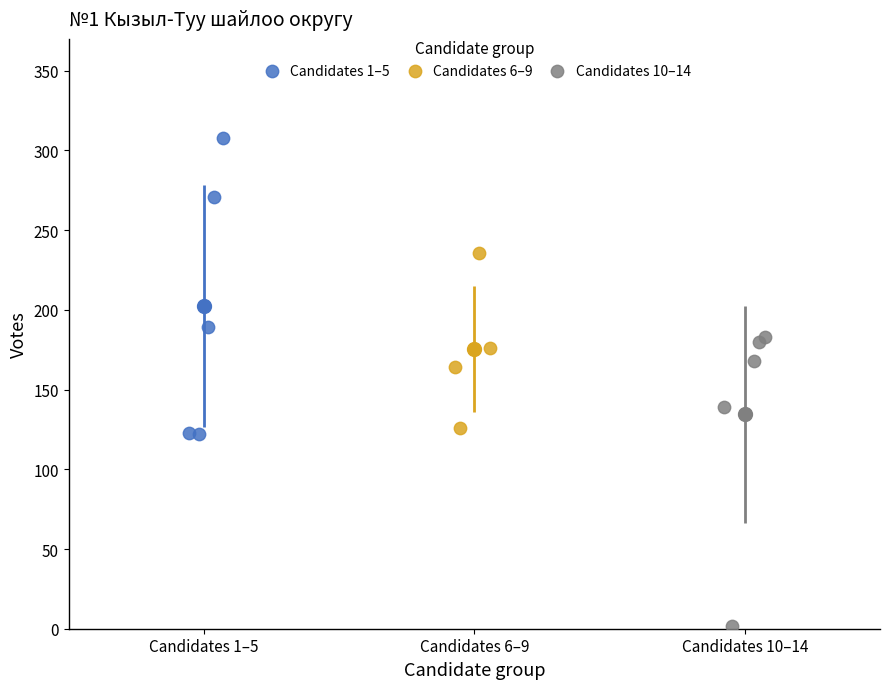

Which series reaches the minimum Y coordinate?

Candidates 10–14